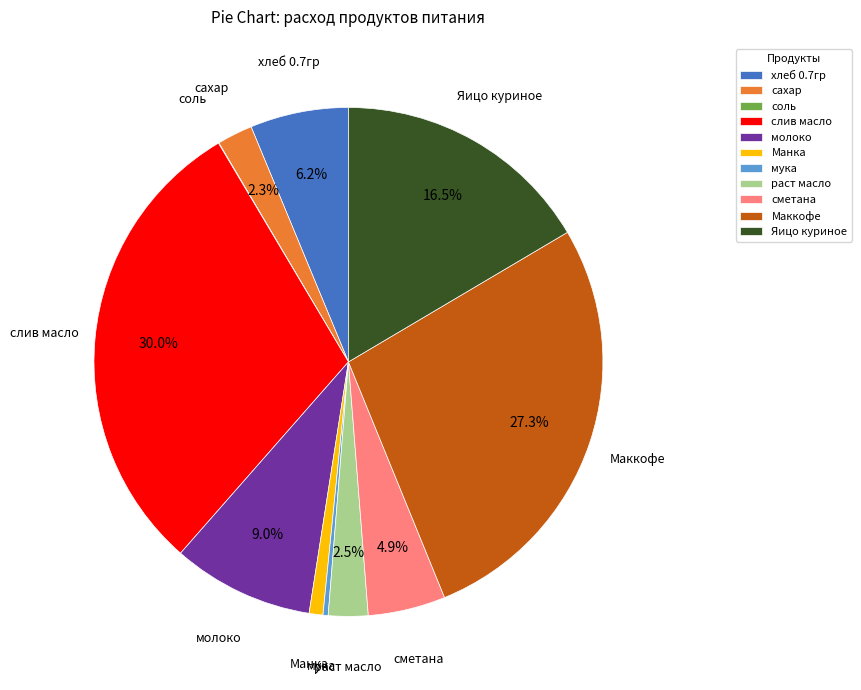

Does слив масло represent more than half of the total?

No